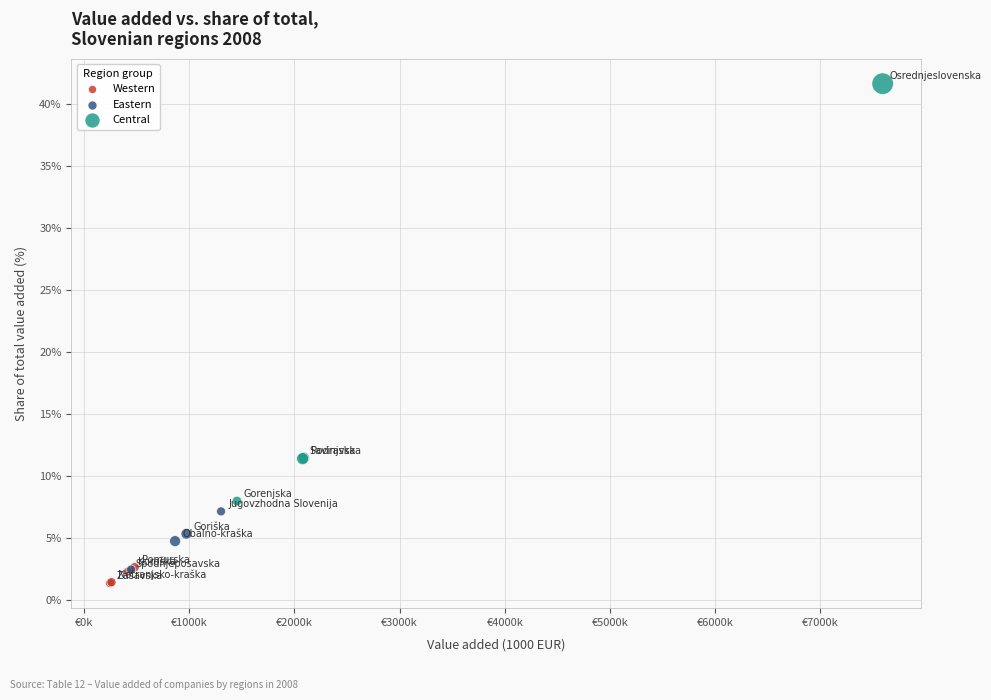

What are all the series names shown in the legend?

Western, Eastern, Central